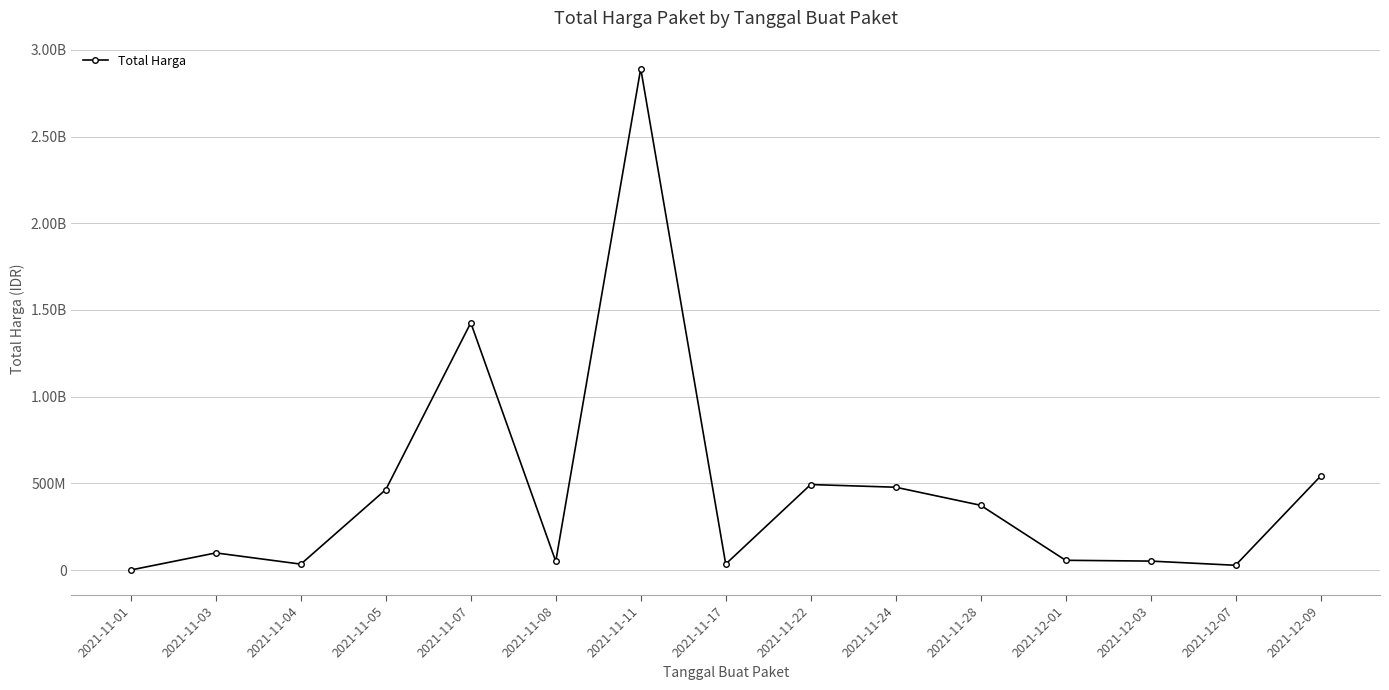

Is this an area chart (filled region under the line)?

No